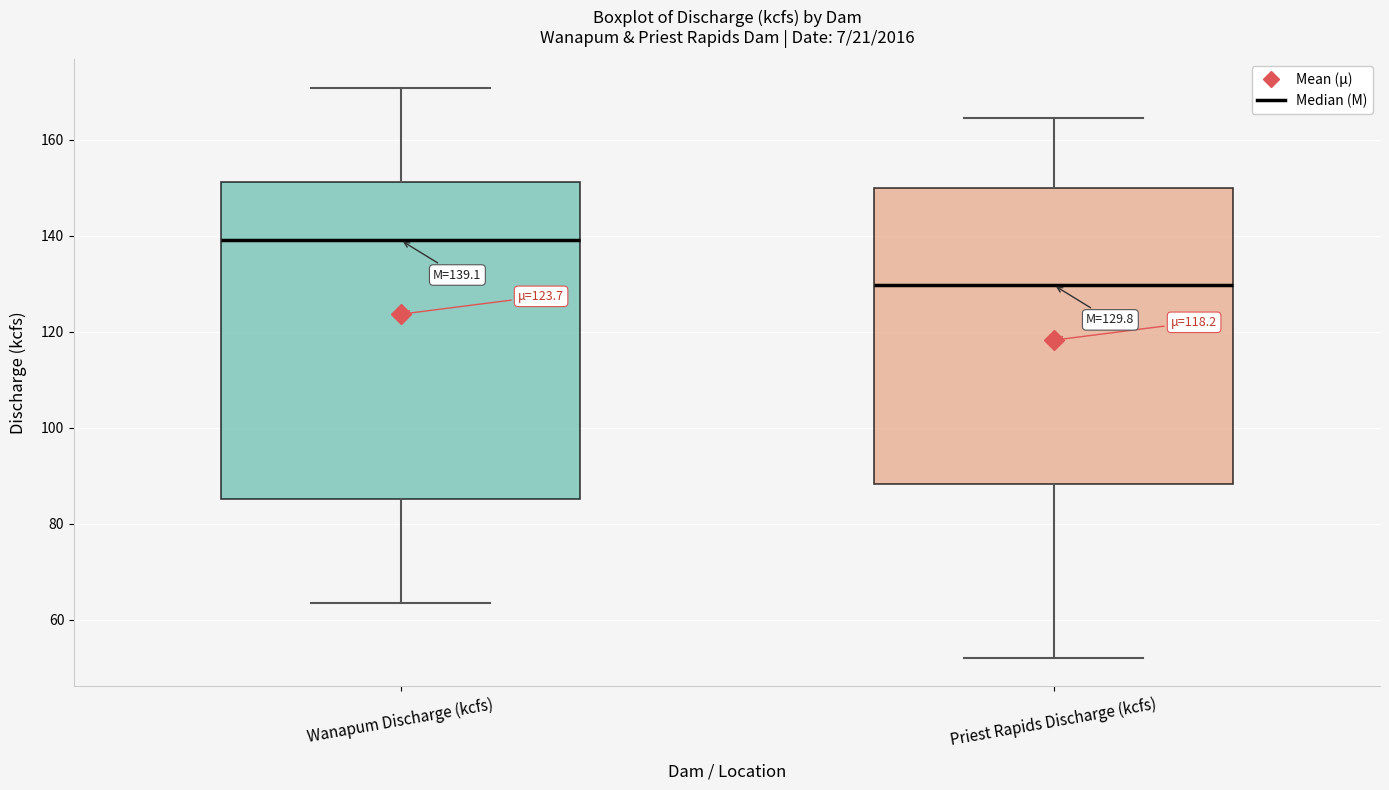

Which box's median line is the highest?

Wanapum Discharge (kcfs)